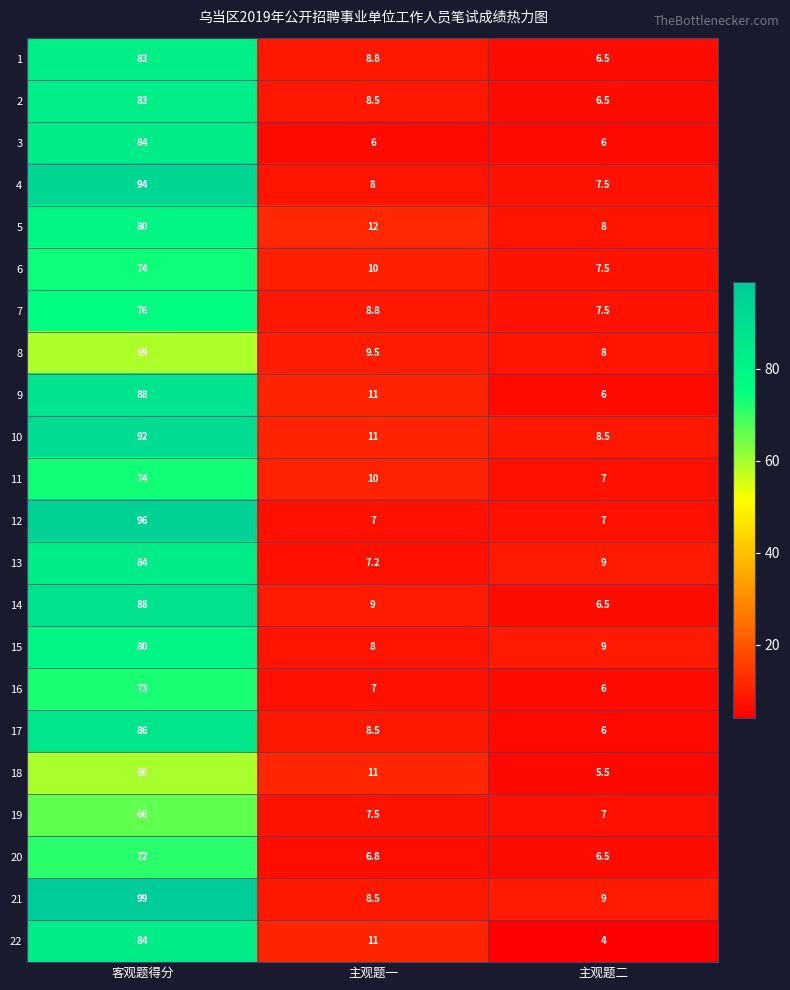

What is the smallest value displayed?

4.0